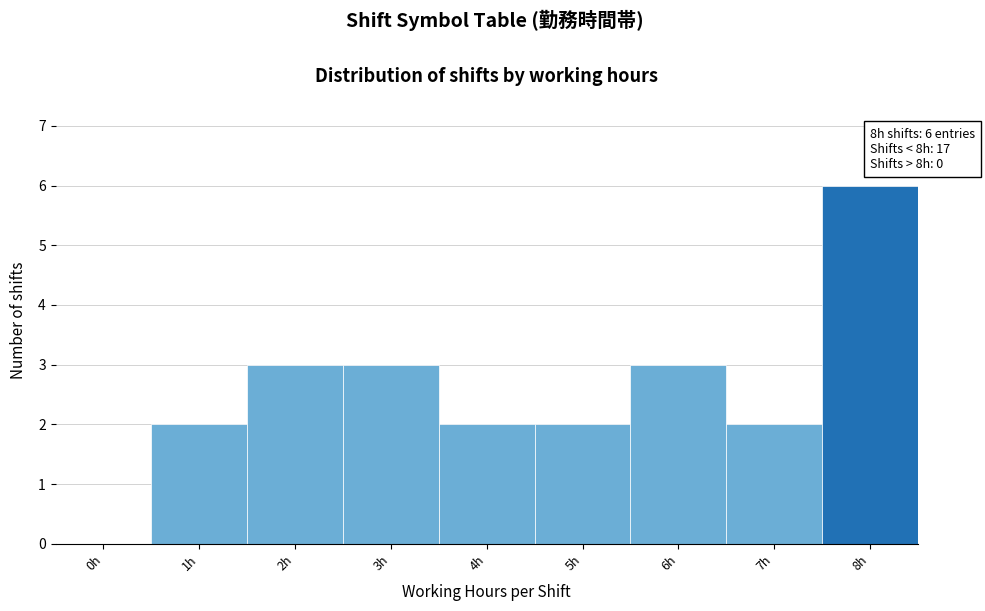

Reading right to left, extract all data points from this chart.

8h=6	7h=2	6h=3	5h=2	4h=2	3h=3	2h=3	1h=2	0h=0